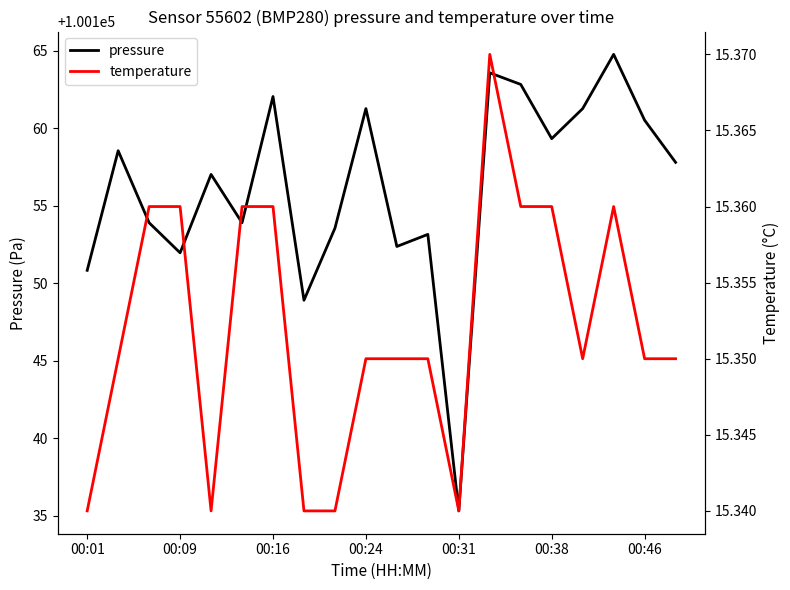

Does the chart have visible grid lines?

No